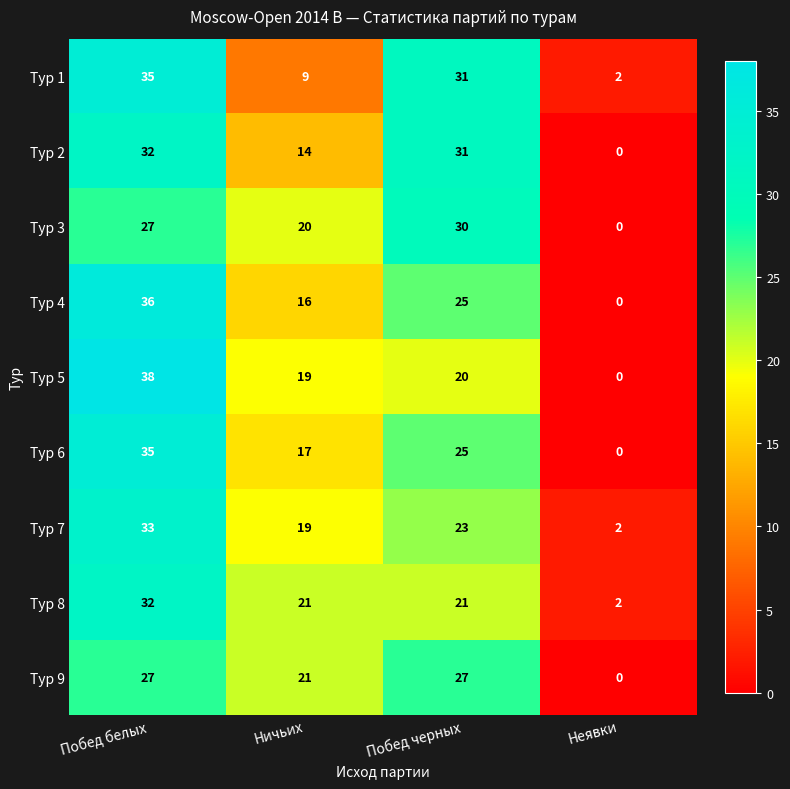

At which category is the sum across all series the highest?

Побед белых